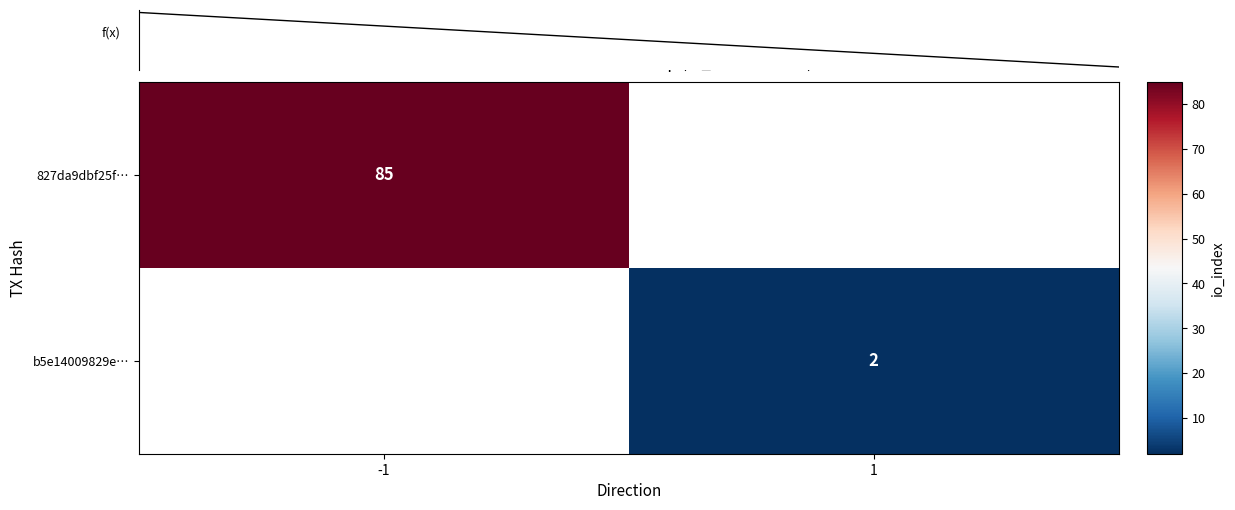

Is it true that b5e14009829e… equals 1 at 1?

False